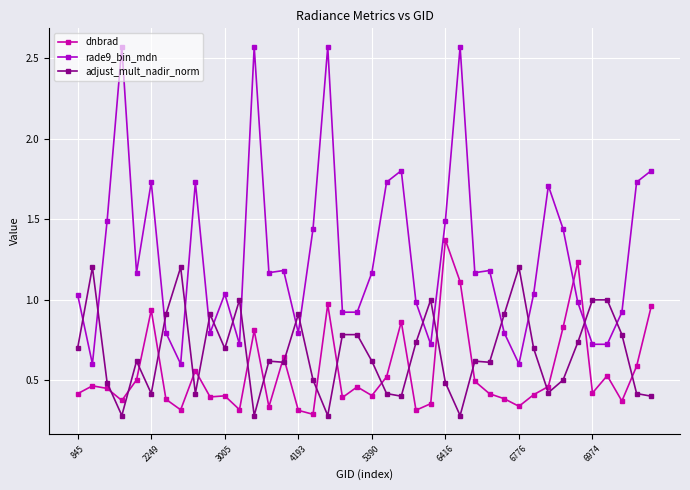

True or false: adjust_mult_nadir_norm has more than 1 interior local peaks.

True